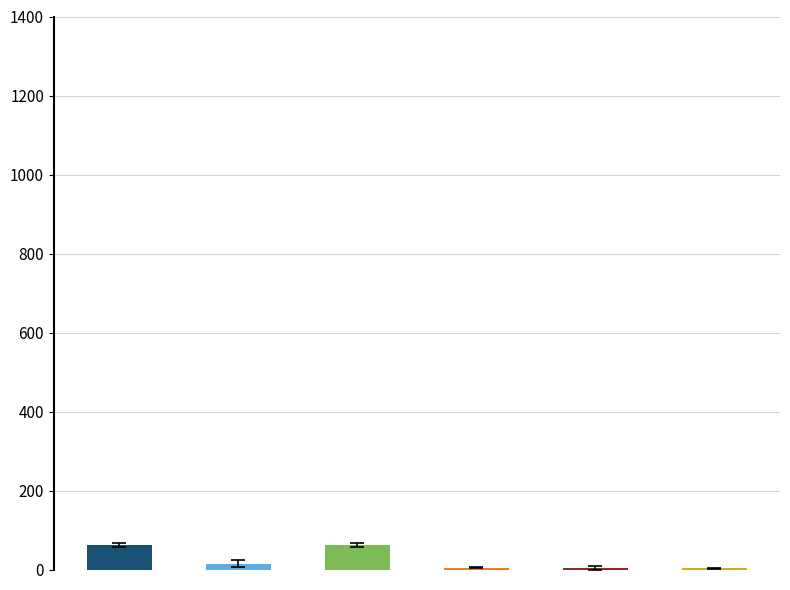

Count the number of categories in the chart.

6